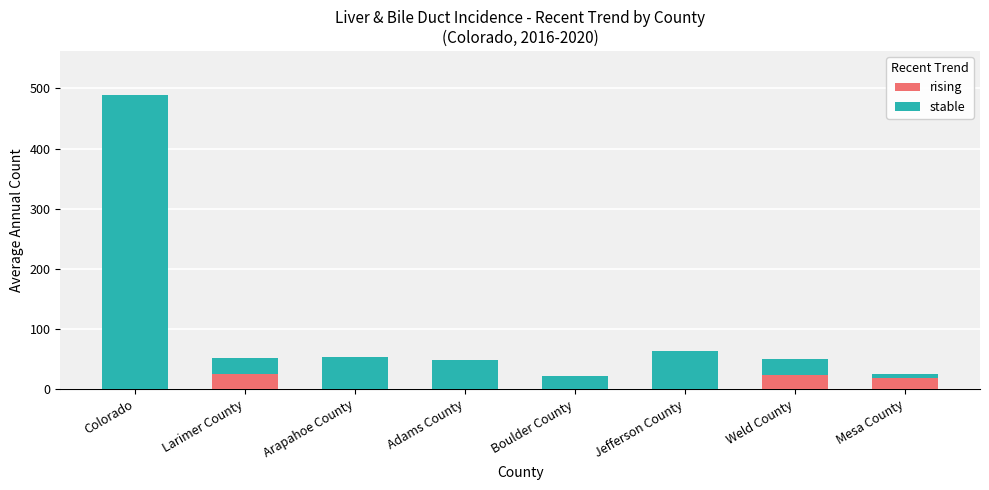

The rising series shows 19 at Mesa County. True or false?

True